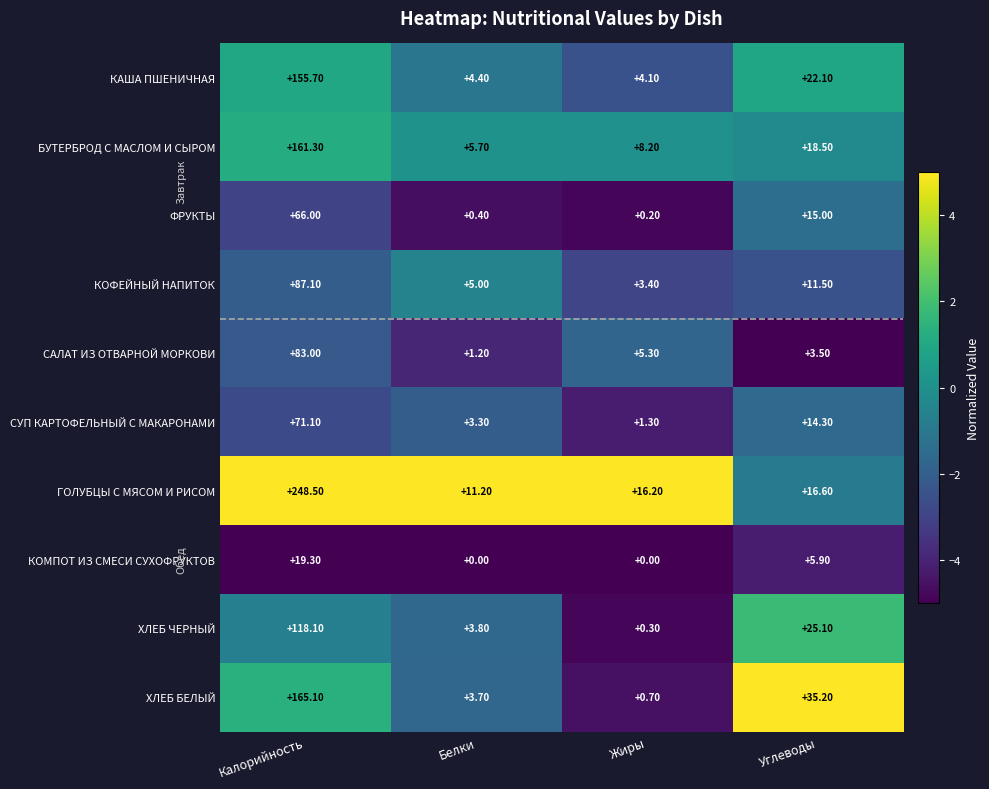

At which label does КАША ПШЕНИЧНАЯ reach its peak?

Калорийность